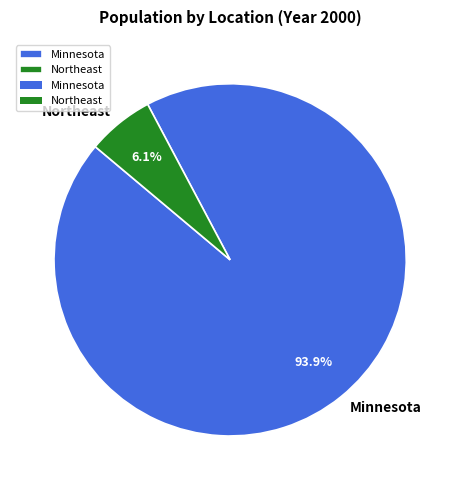

Which category accounts for the majority?

Minnesota